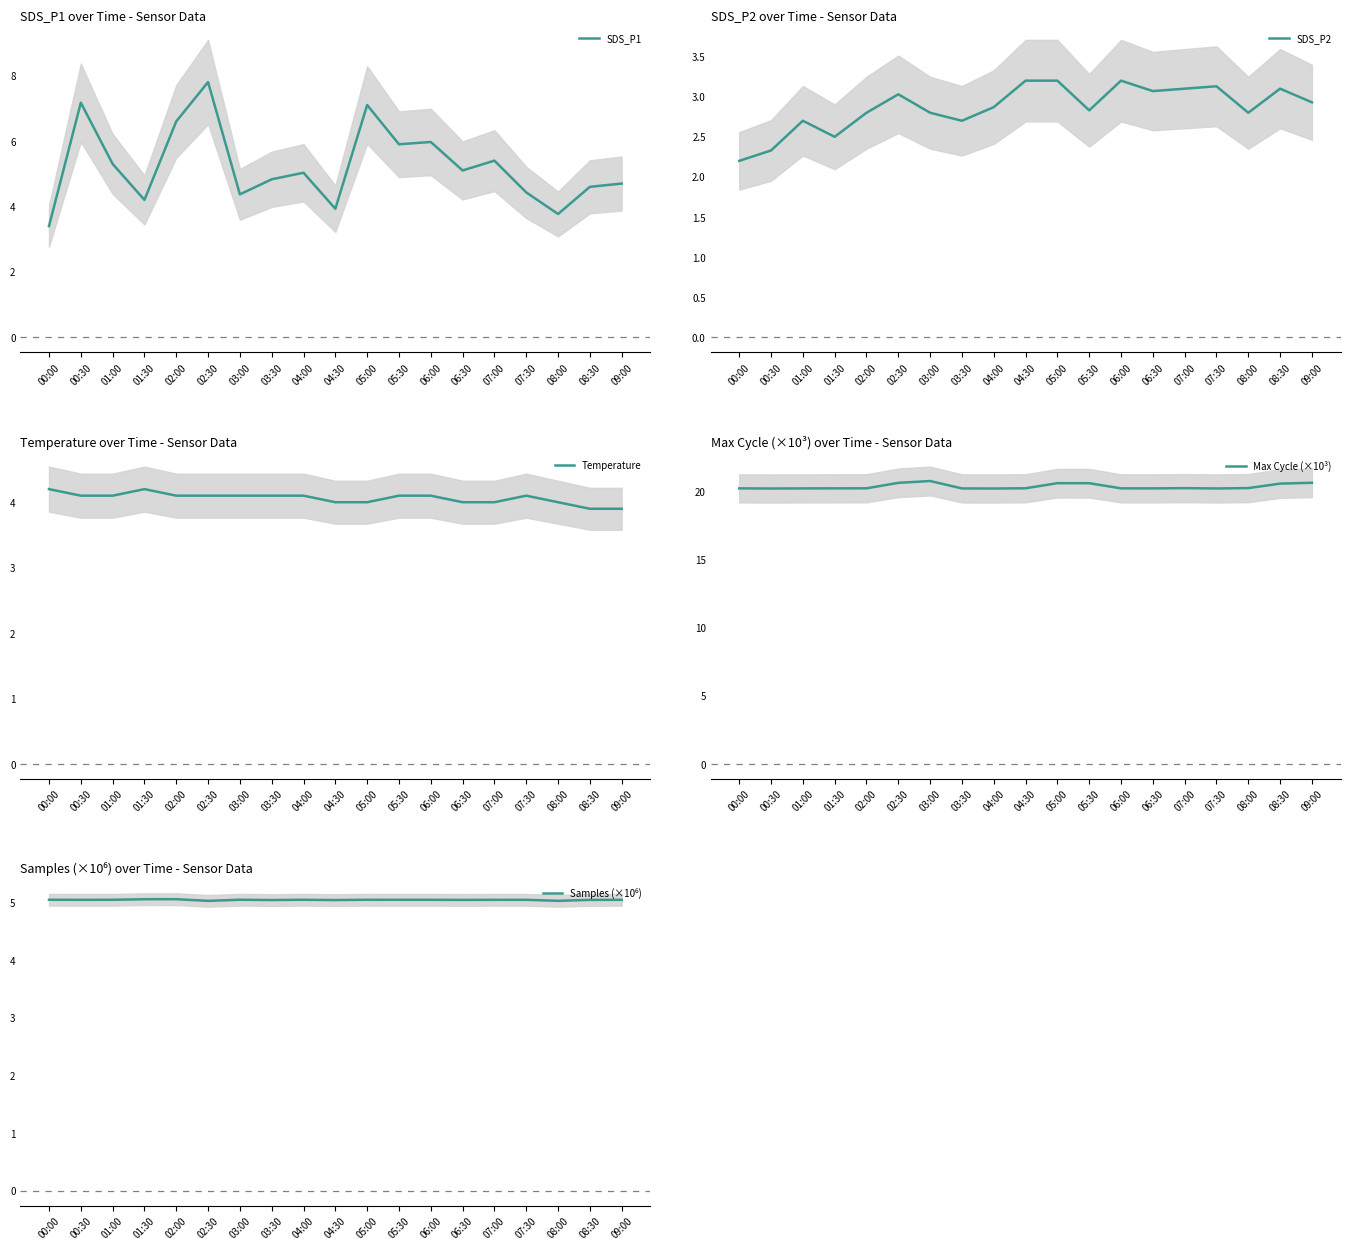

True or false: SDS_P2 and SDS_P1 cross at least once.

False